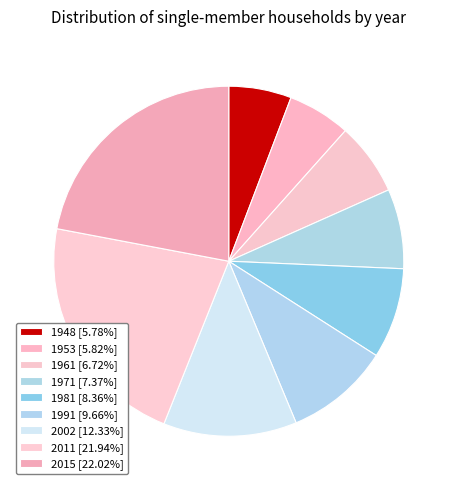

Between 2002 and 1953, which is larger?

2002